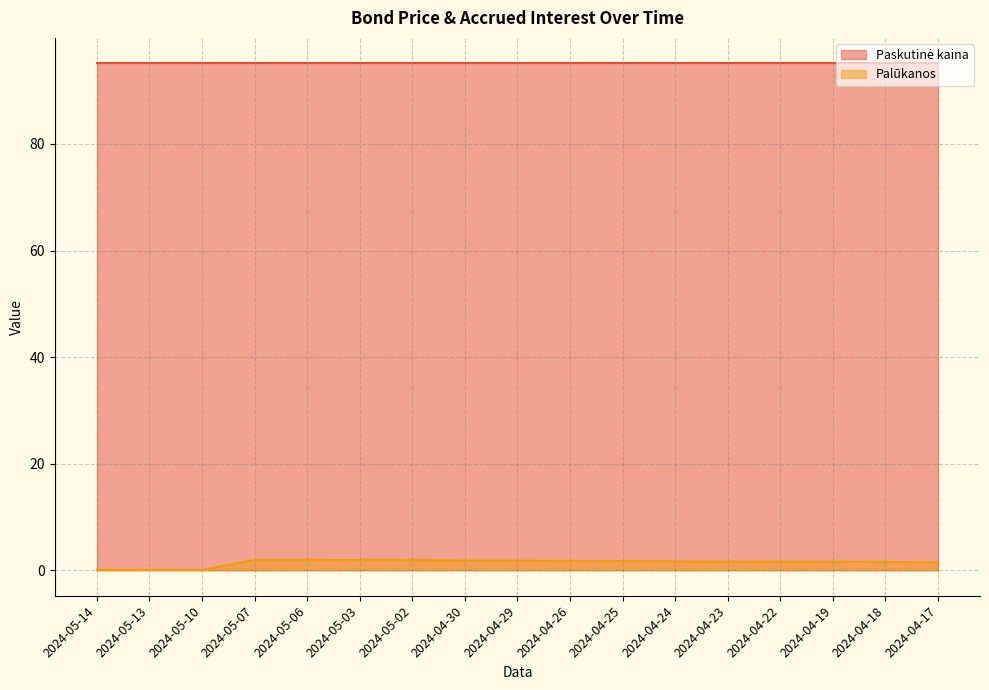

Which series has the largest range (max minus min)?

Palūkanos